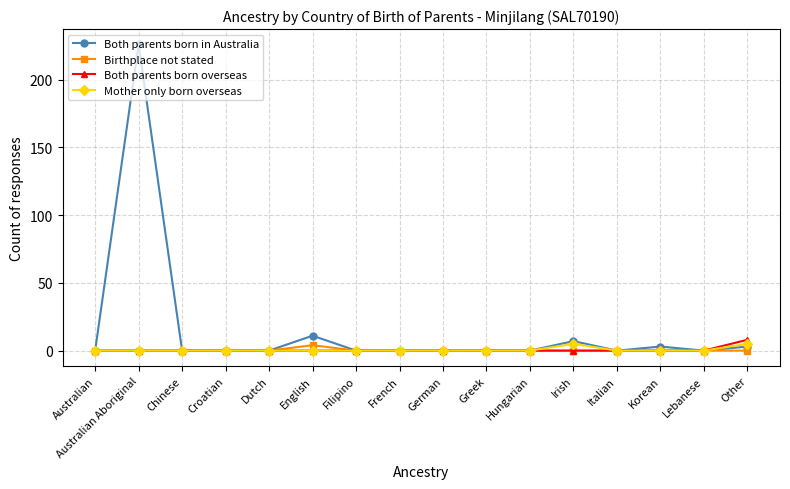

What is the maximum value for Both parents born in Australia?

226